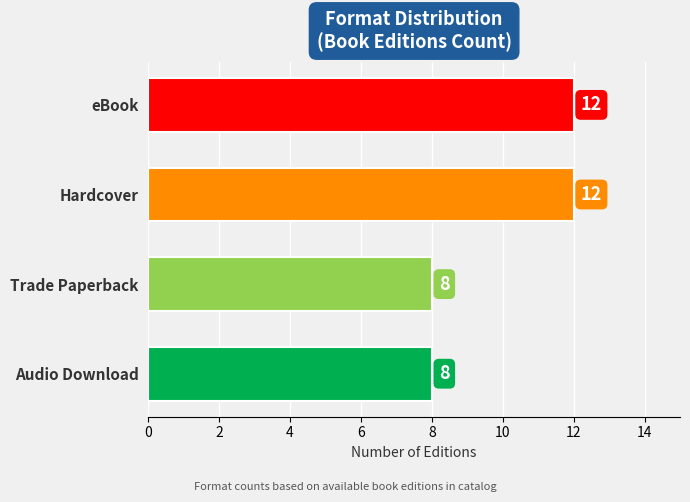

What is the smallest value displayed?

8